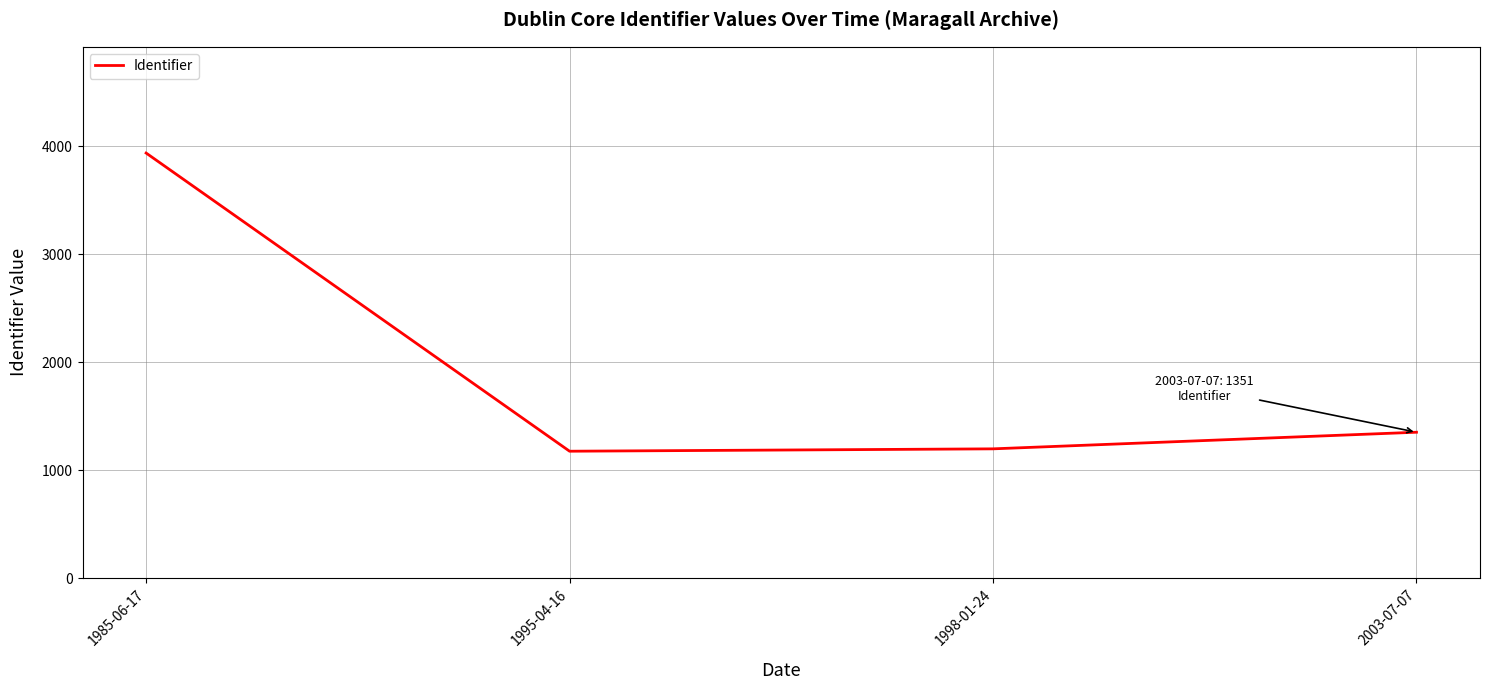

How many interior local valleys (lower than both neighbors) does the data have?

1